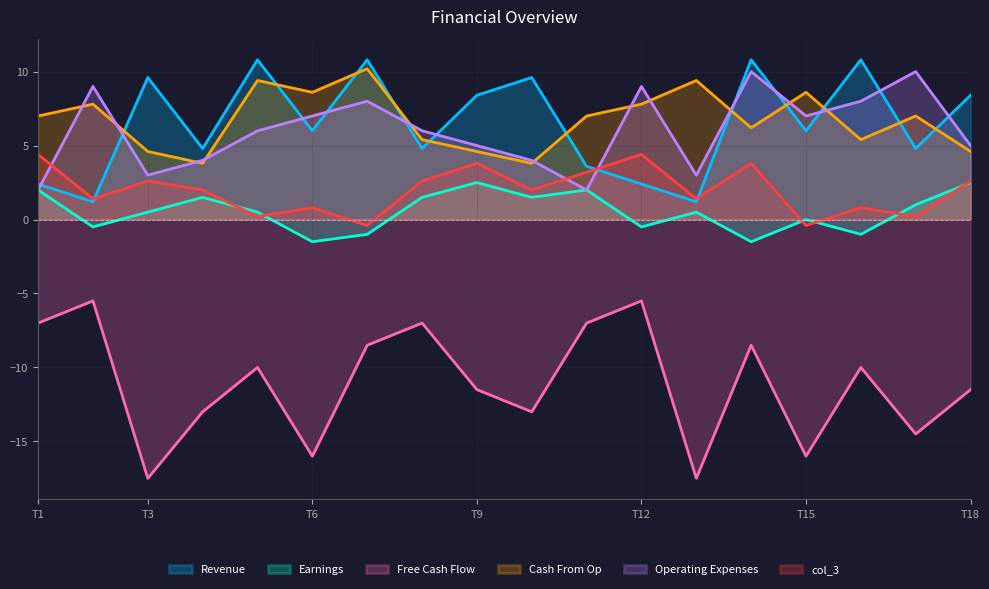

True or false: Cash From Op has a value of 7.0 at T1.

True